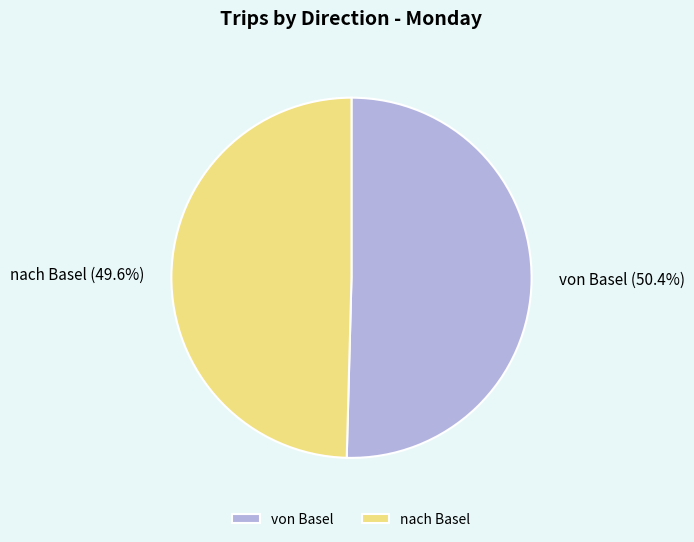

To the nearest percent, what portion does nach Basel represent?

50%